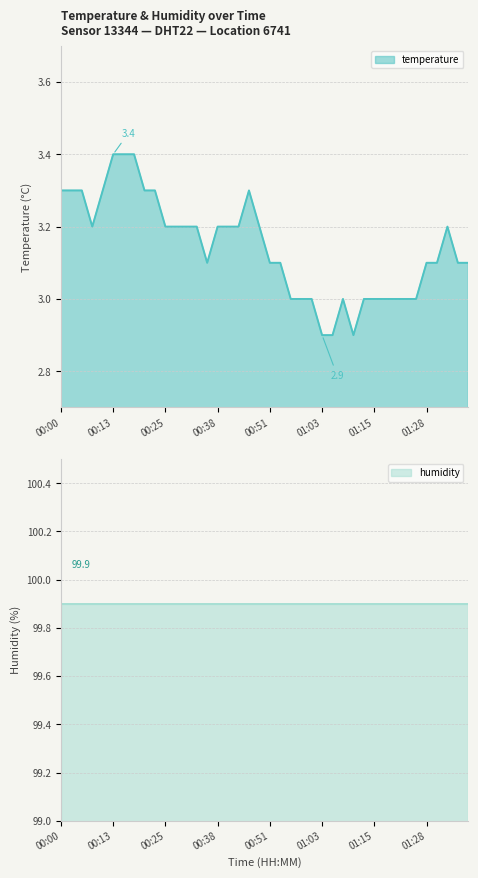

What is the change in value from 00:56 to 01:35?

+0.1